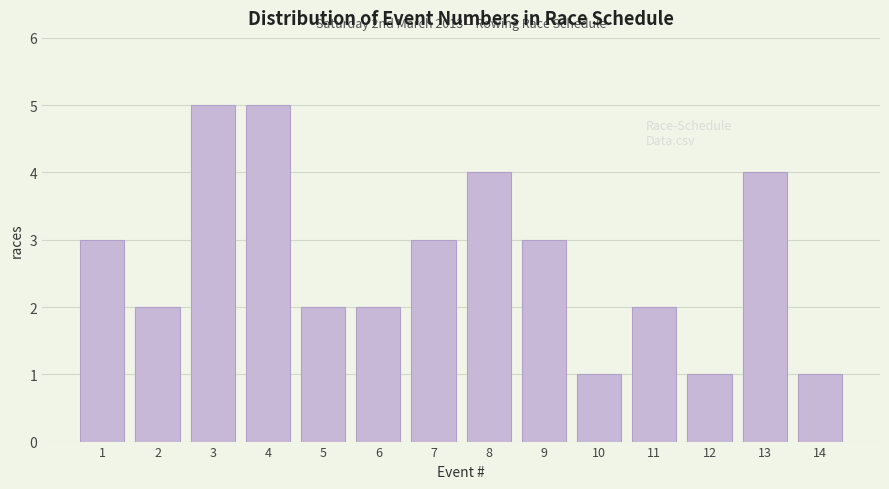

Reading left to right, extract all data points from this chart.

3	2	5	5	2	2	3	4	3	1	2	1	4	1